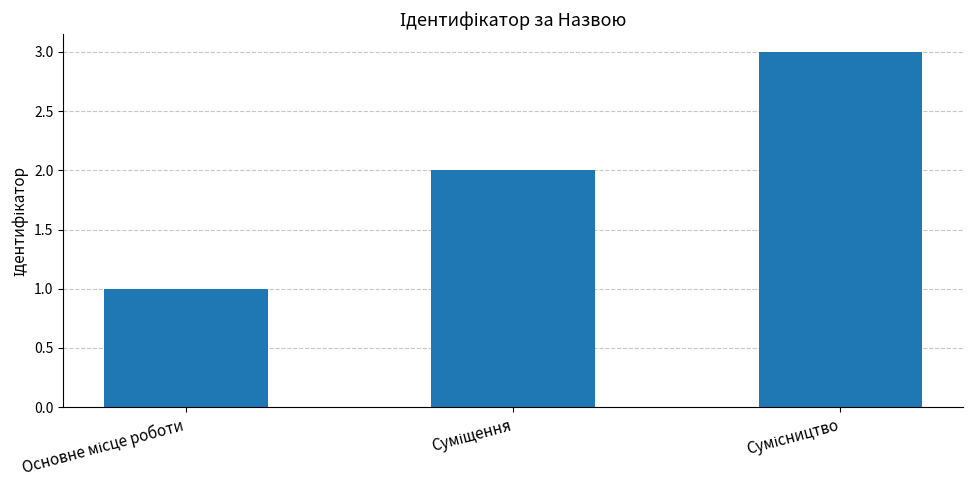

How many data points are less than 2?

1